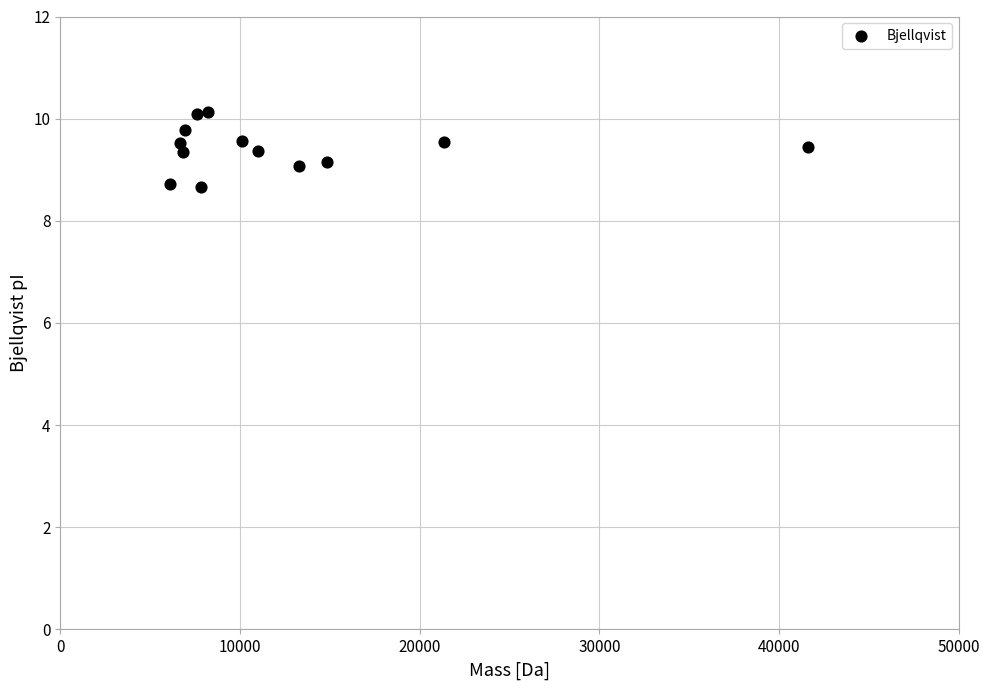

What is the range of X values (max minus min)?

35531.5